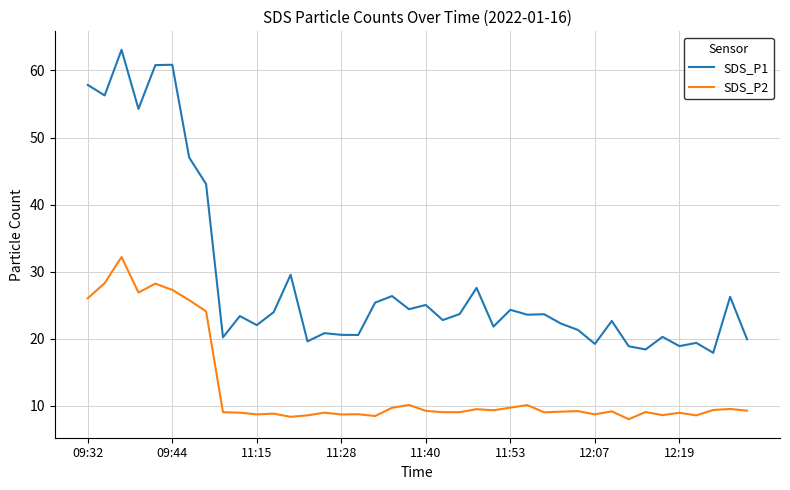

Which series has the largest total across all categories?

SDS_P1